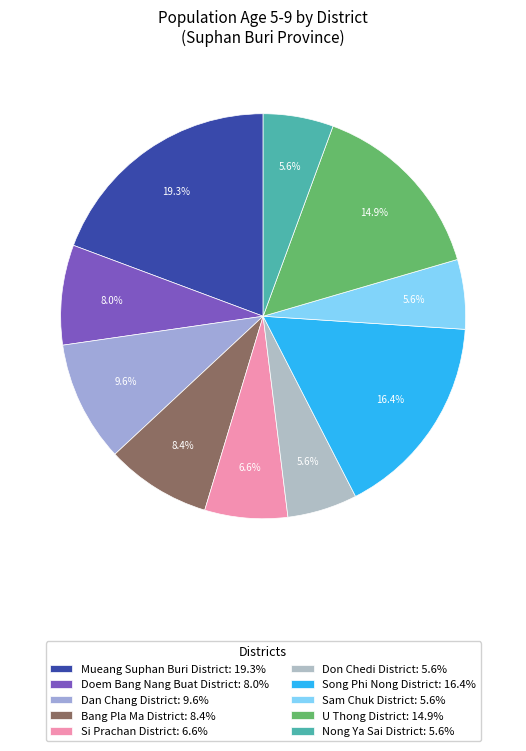

Which slice is the largest?

Mueang Suphan Buri District